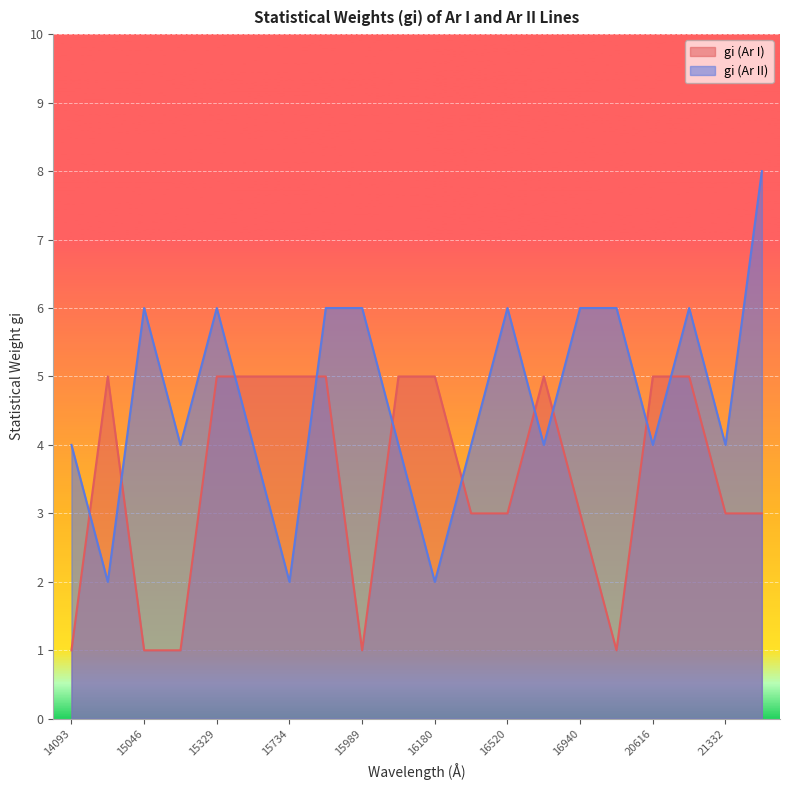

What is the average value of the gi (Ar II) series?

5